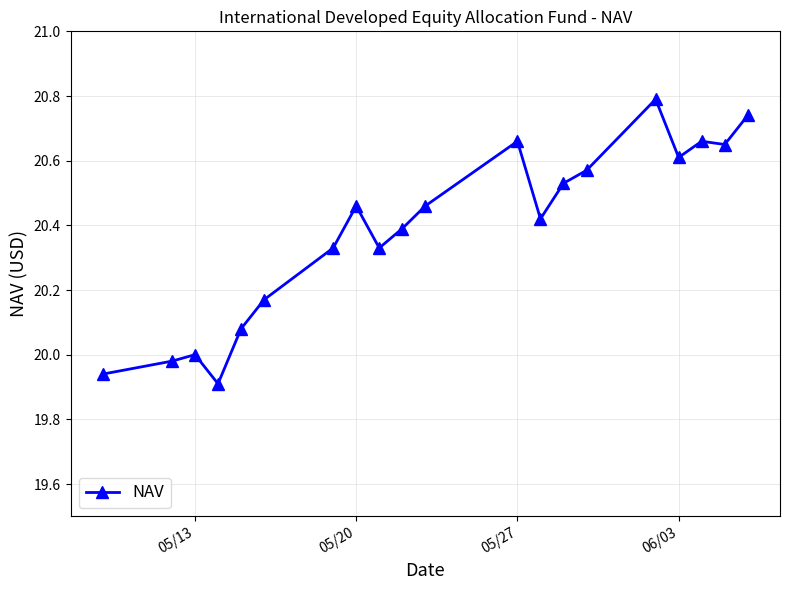

Is it true that the value at 05/13 is 20.0?

True